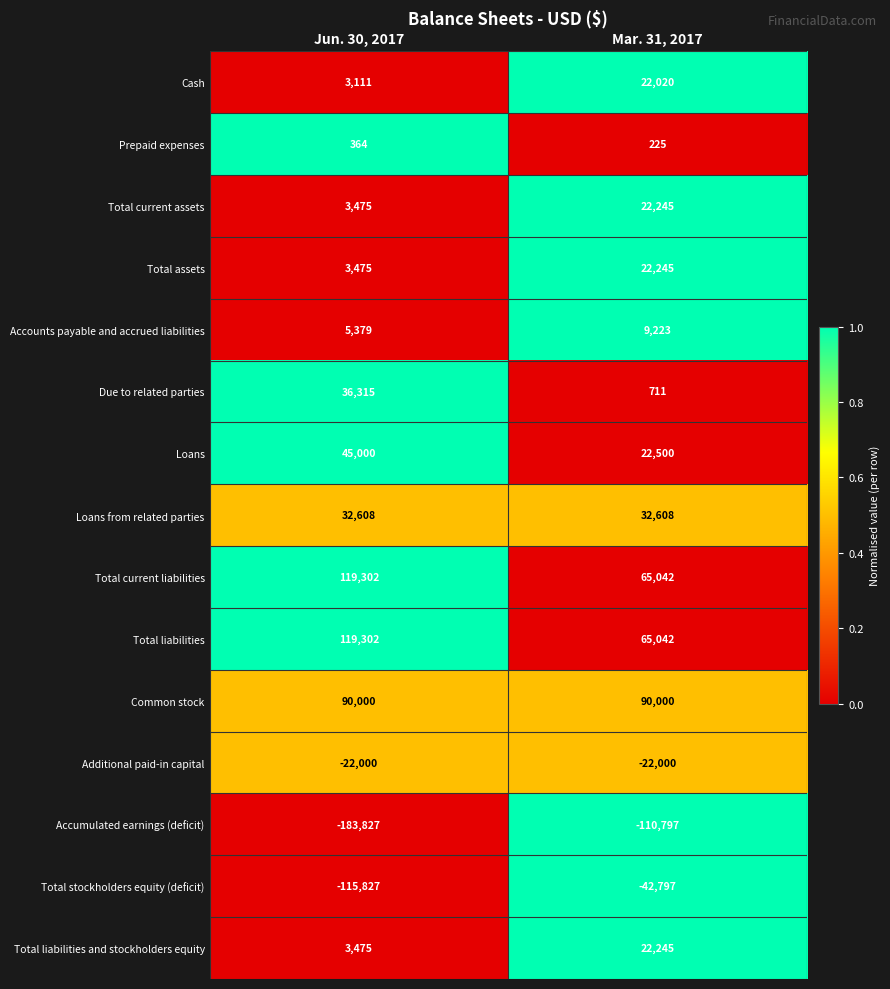

Rank the categories by Total stockholders equity (deficit) value from lowest to highest.

Jun. 30, 2017, Mar. 31, 2017